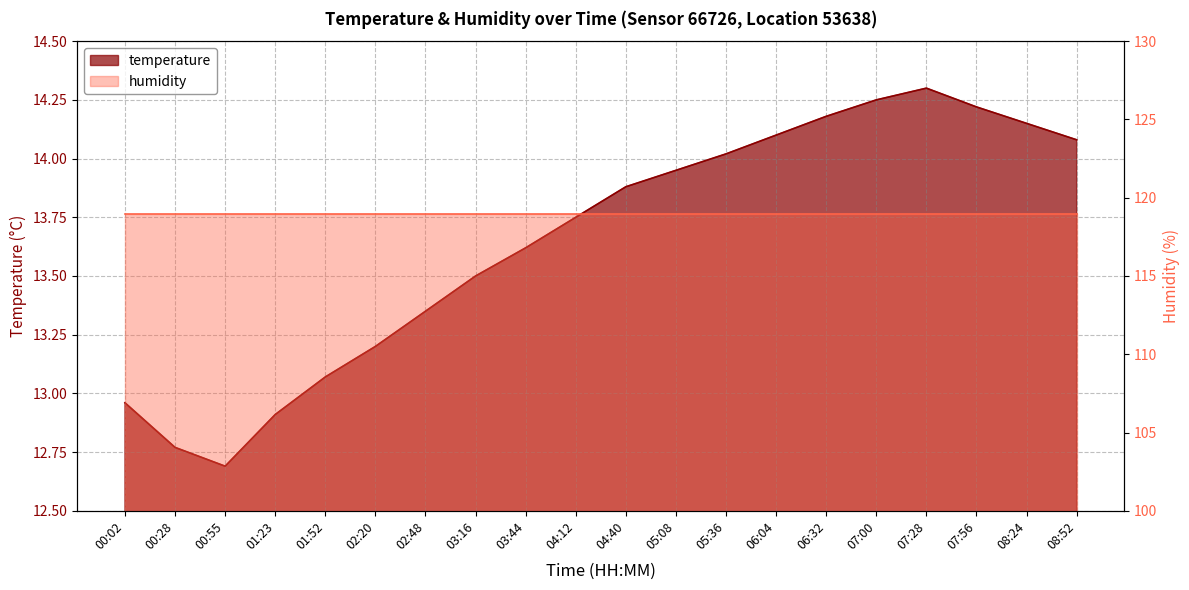

What is the difference between the maximum and minimum values?

1.6